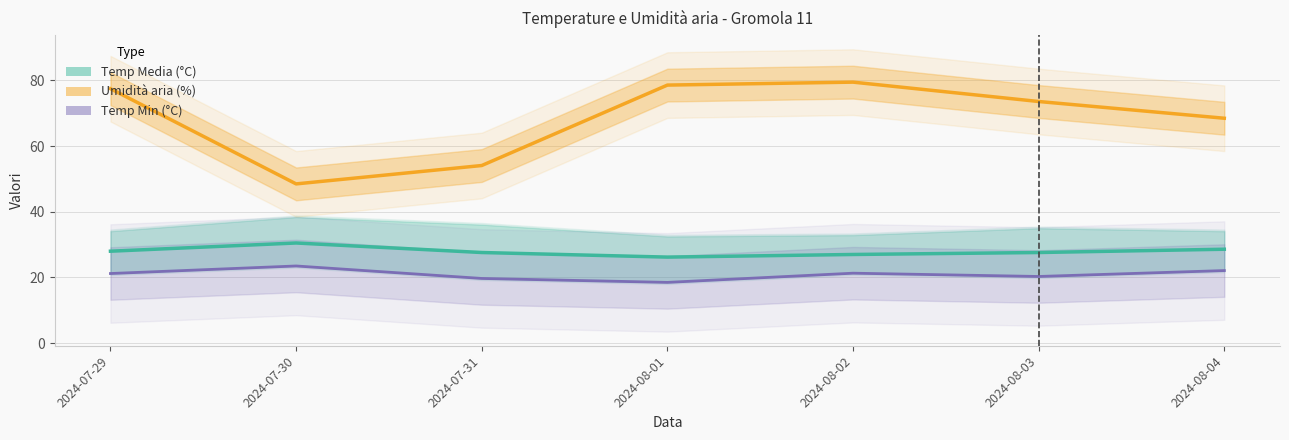

What are all the series names shown in the legend?

Temp Media (°C), Umidità aria (%), Temp Min (°C)